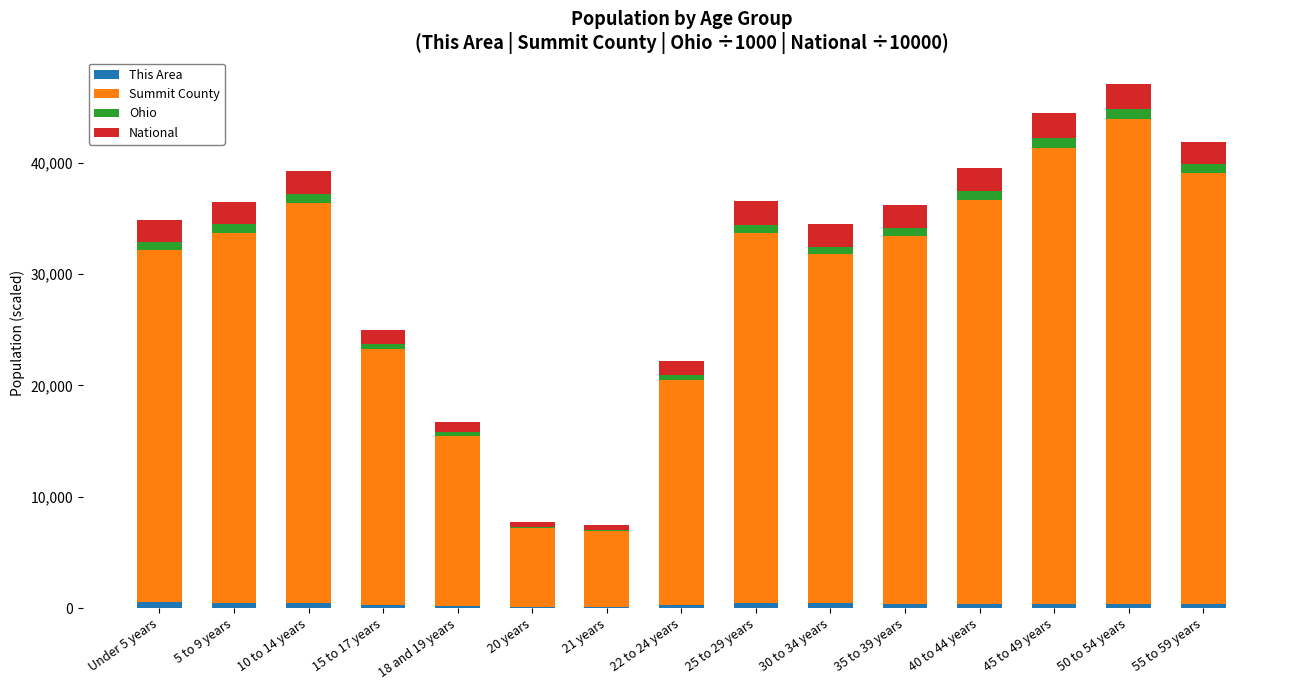

What is the sum of all This Area values?

5300.0